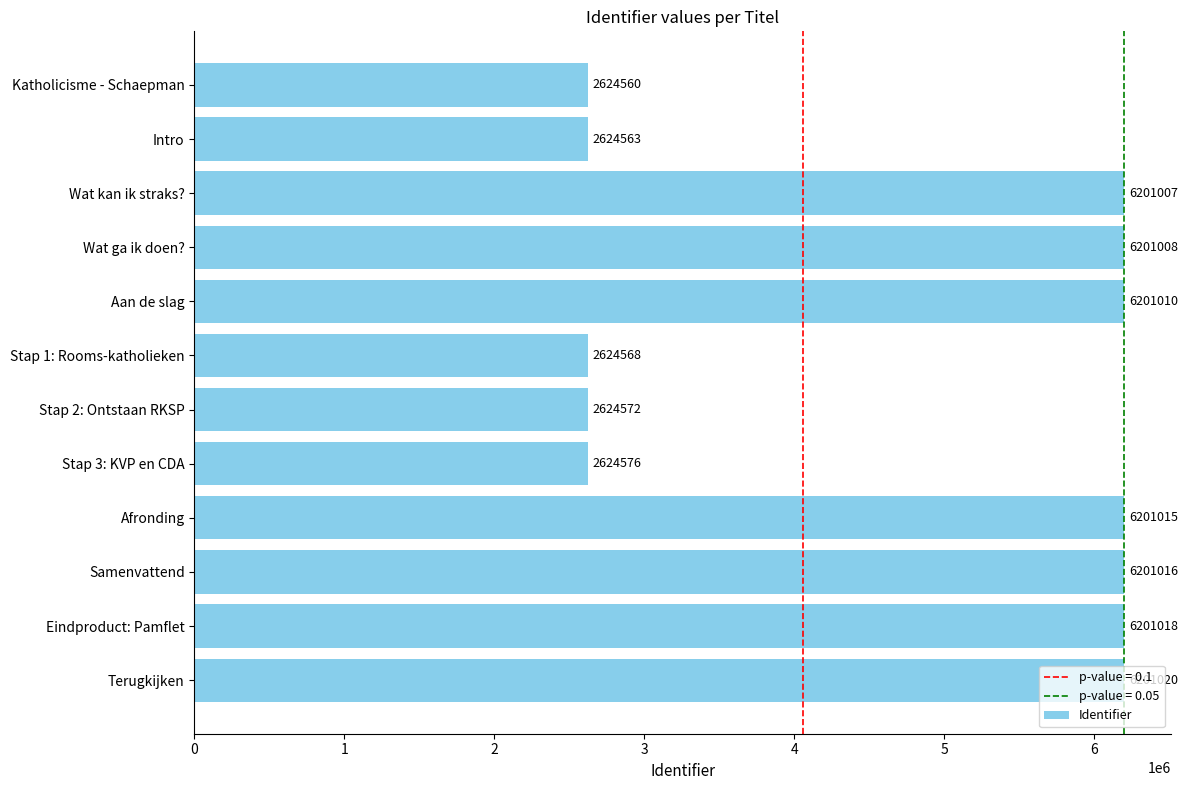

At which label is the value closest to 4412790?

Stap 3: KVP en CDA